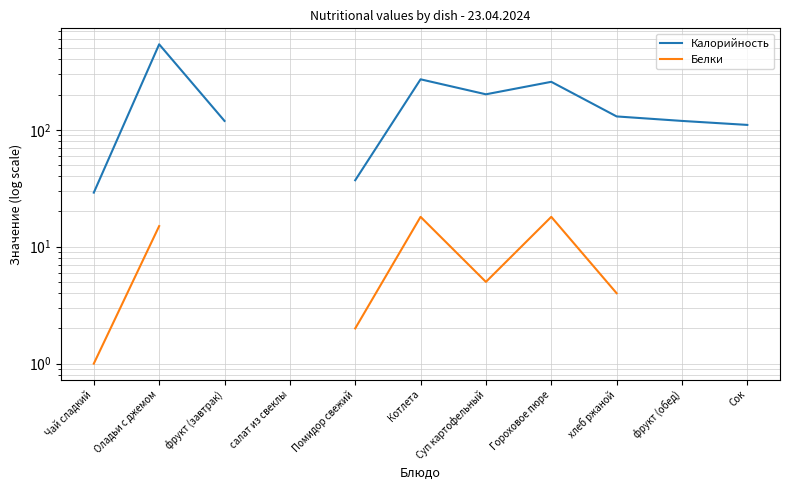

How many series are shown in this chart?

2